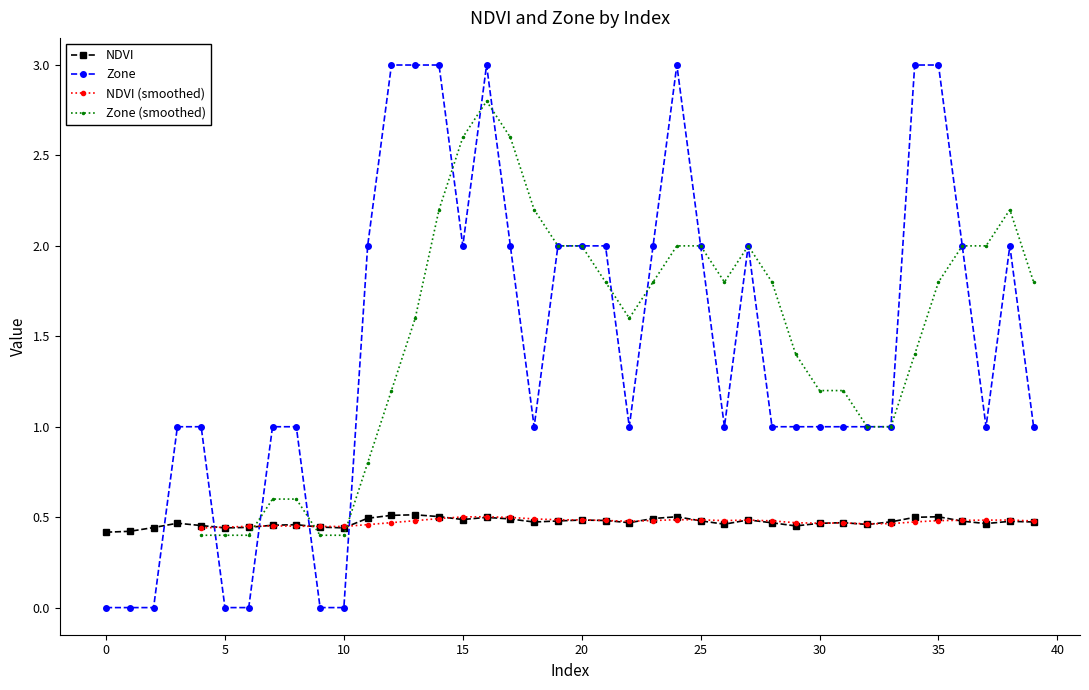

What is the total value across all series at 9?

0.4